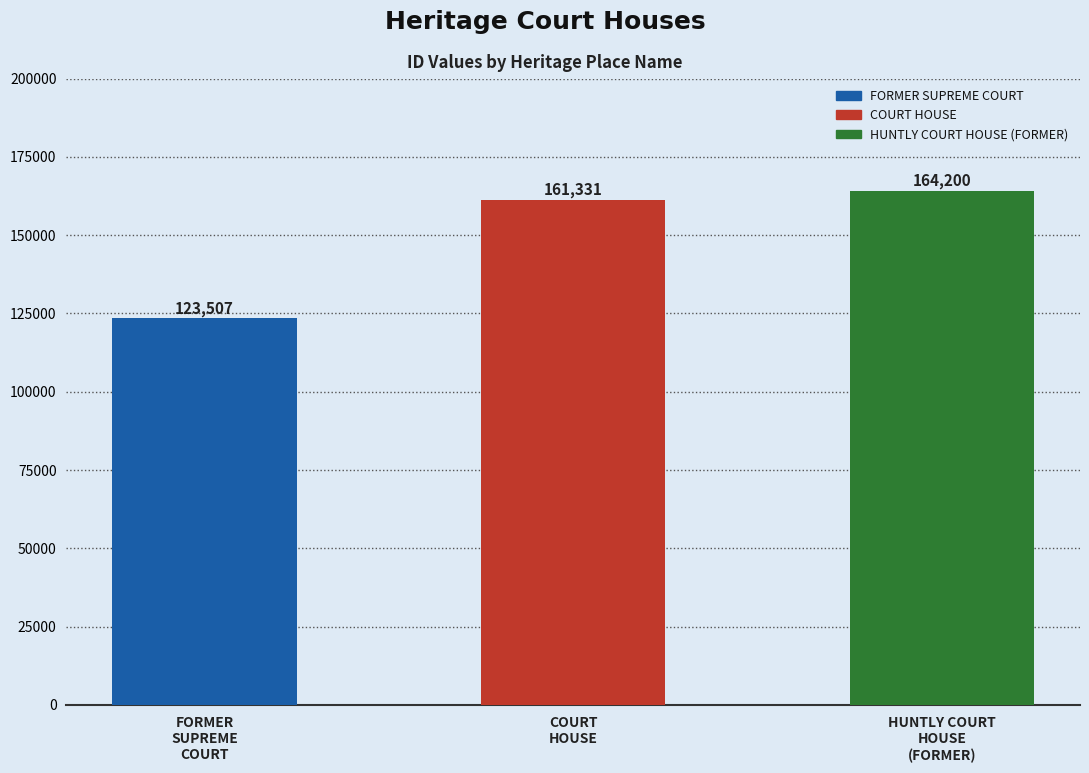

What is the sum of the values at COURT HOUSE and HUNTLY COURT HOUSE (FORMER)?

325531